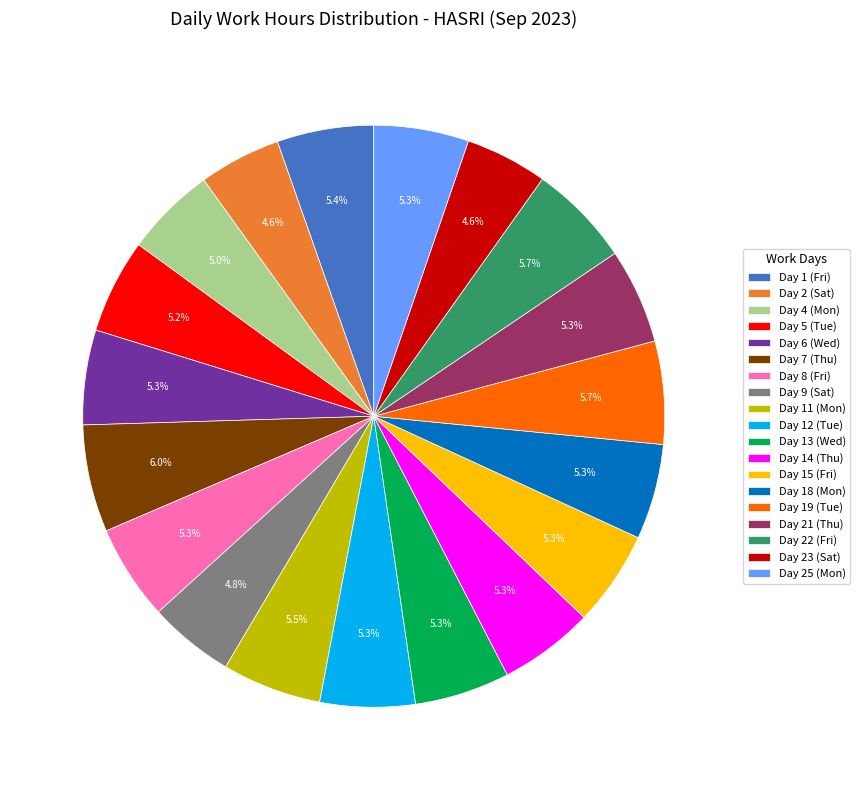

Does Day 15 (Fri) account for over 50% of the chart?

No